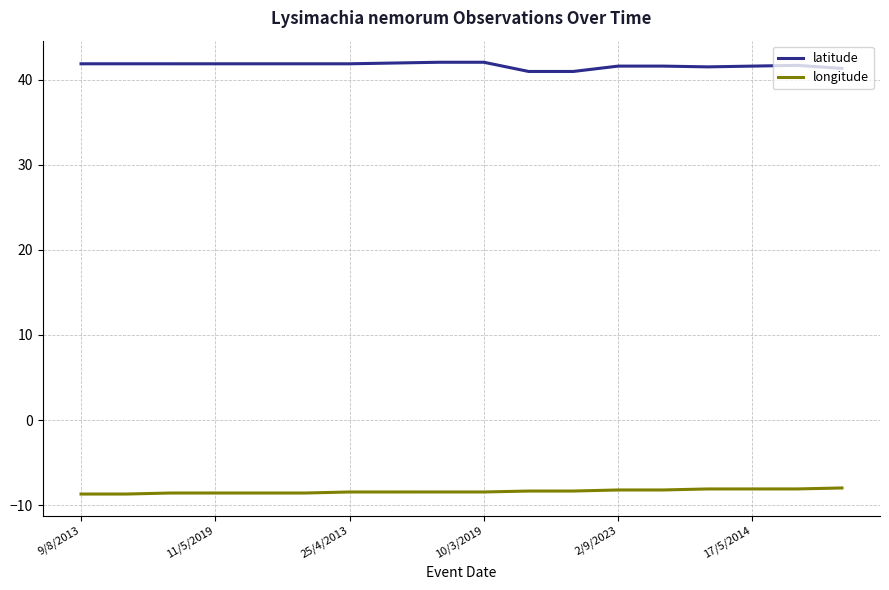

What is the smallest value displayed?

-8.7